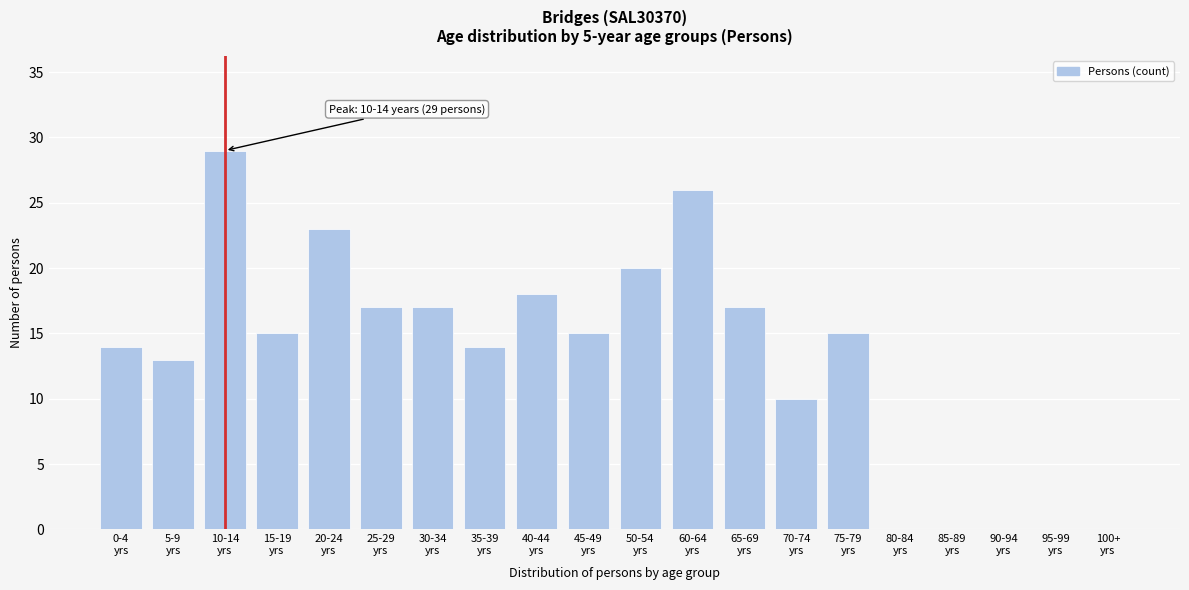

What is the greatest value displayed?

29